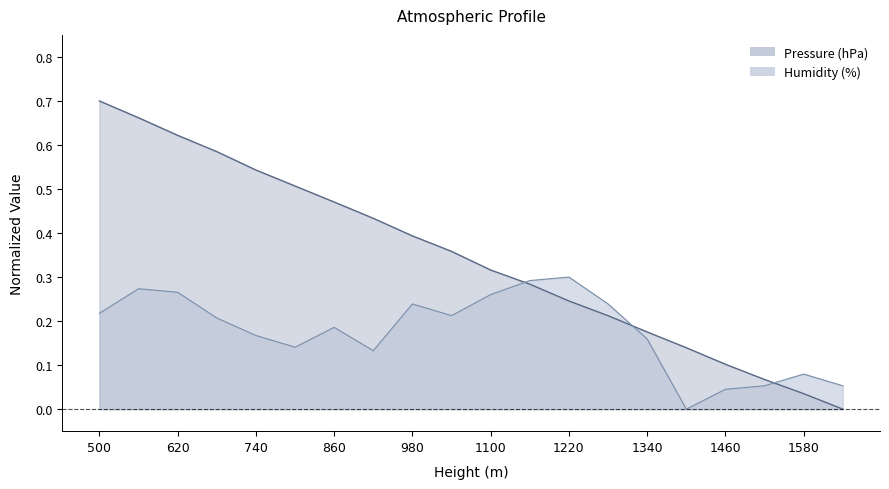

Reading left to right, list all the values displayed in this chart.

Pressure (hPa): 0.7	0.7	0.6	0.6	0.5	0.5	0.5	0.4	0.4	0.4	0.3	0.3	0.2	0.2	0.2	0.1	0.1	0.1	0.0	0.0
Humidity (%): 0.2	0.3	0.3	0.2	0.2	0.1	0.2	0.1	0.2	0.2	0.3	0.3	0.3	0.2	0.2	0.0	0.0	0.1	0.1	0.1